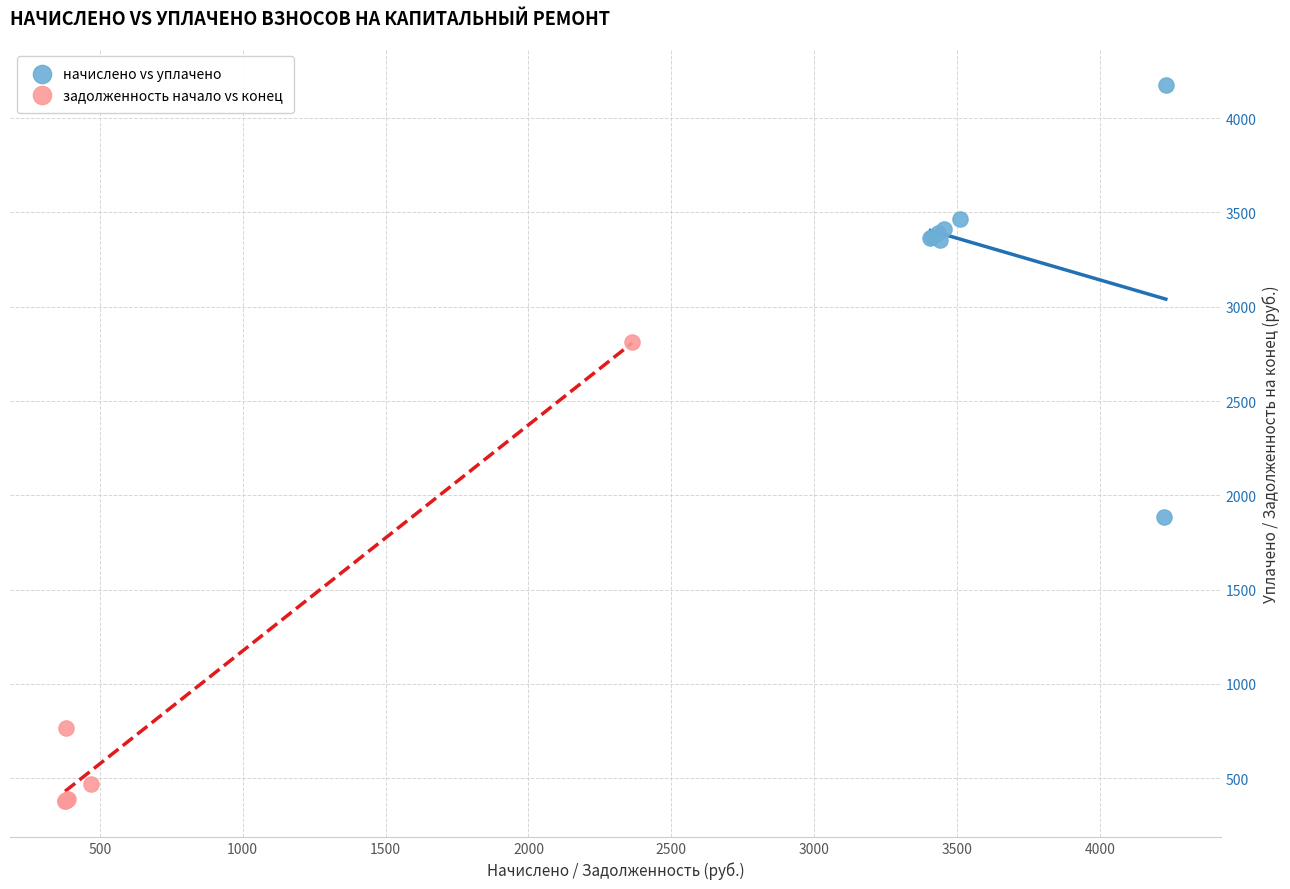

Which series reaches the minimum Y coordinate?

задолженность начало vs конец